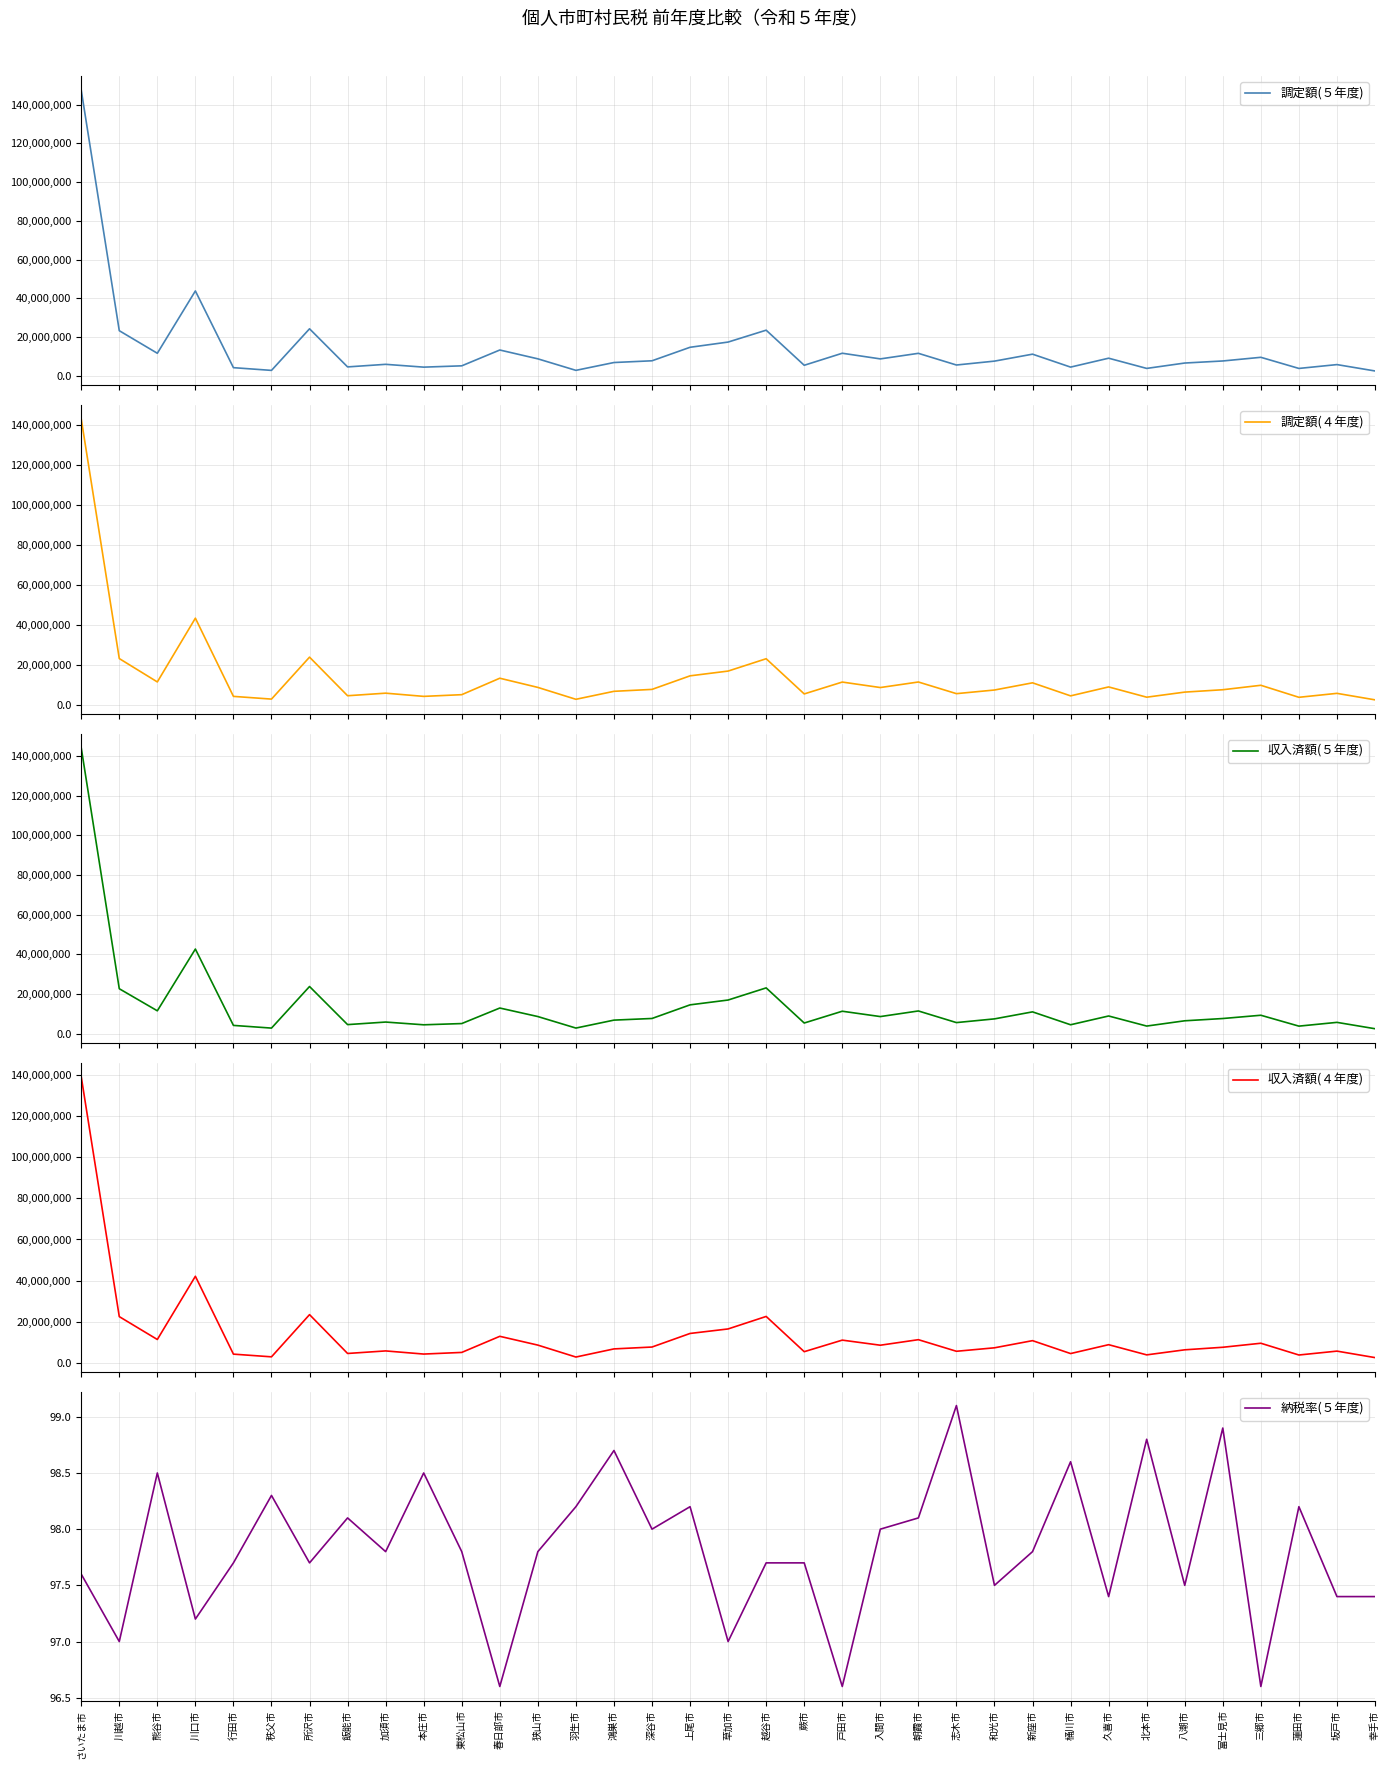

How many series are shown in this chart?

5